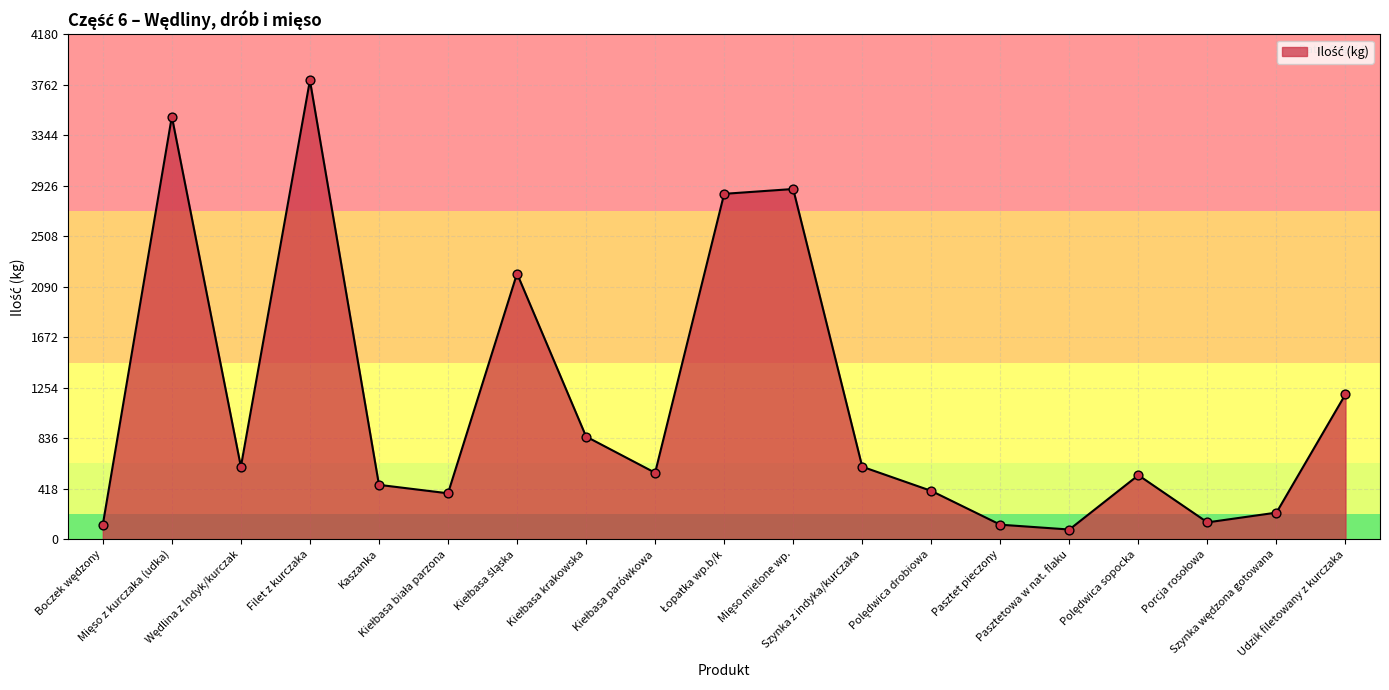

What is the ratio of the value at Pasztetowa w nat. flaku to the value at Kaszanka?

0.2